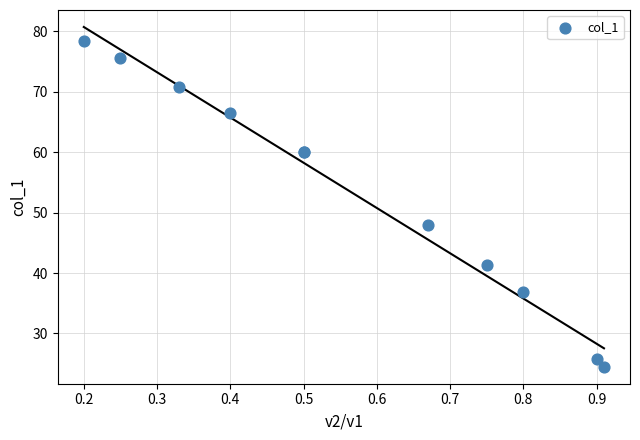

What Y value in the scatter plot is closest to 51?

47.9